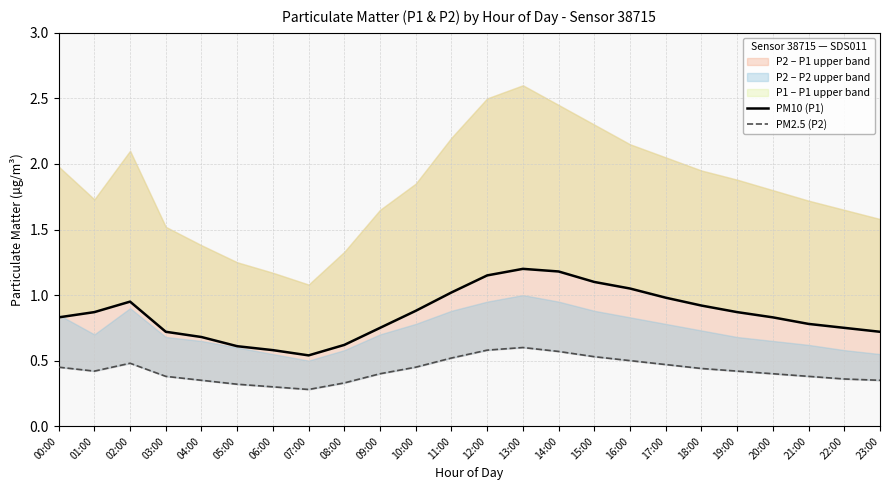

True or false: PM2.5 (P2) and PM10 (P1) intersect in this chart.

False